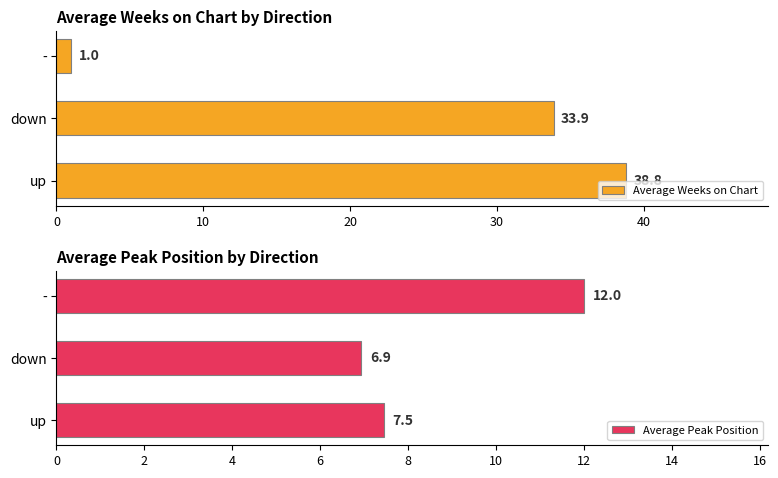

What is the difference between the Average Weeks on Chart values at down and -?

32.9